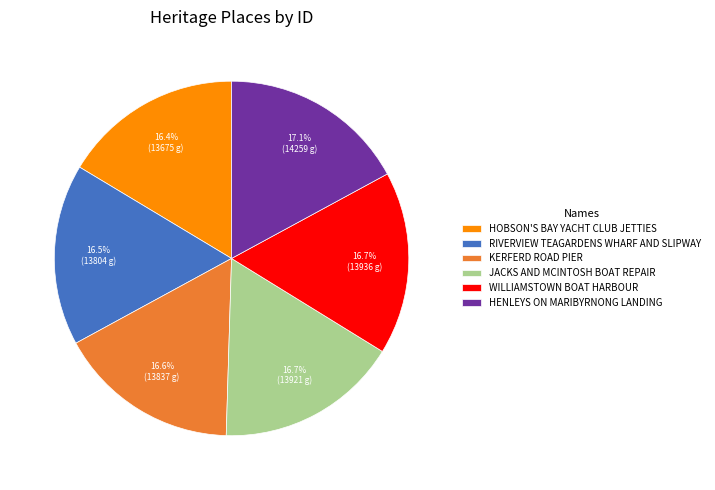

How much of the chart is everything except WILLIAMSTOWN BOAT HARBOUR?

83.3%